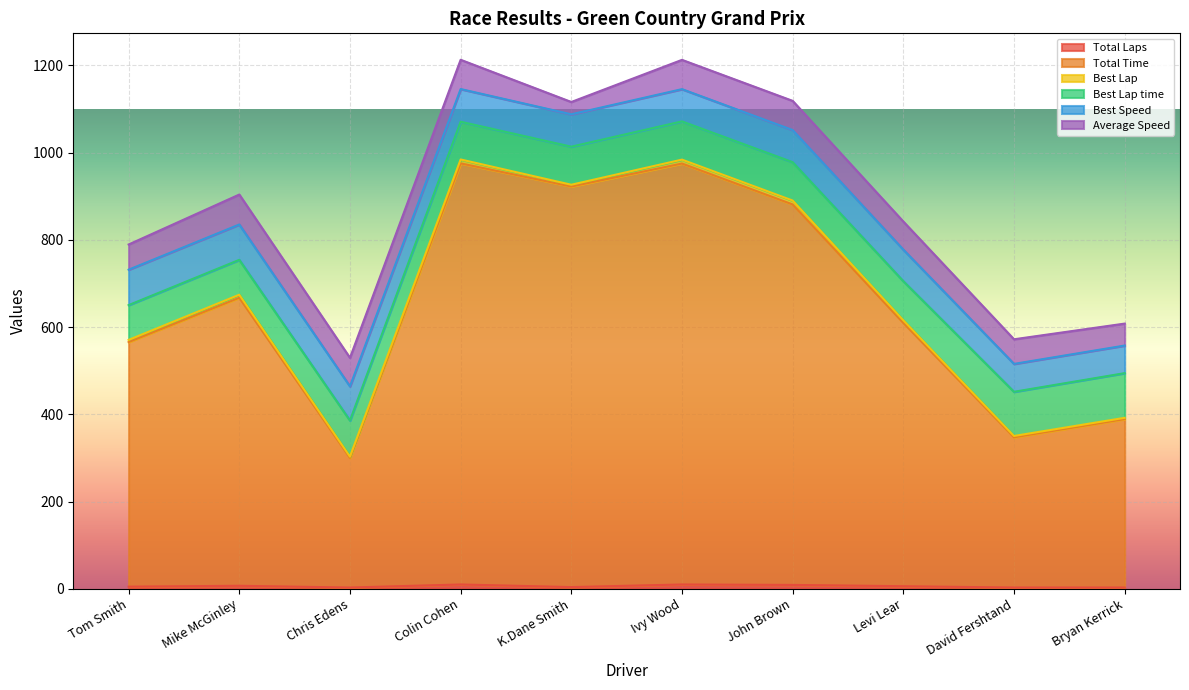

What is the sum of the Best Lap values at David Fershtand and Bryan Kerrick?

6.0